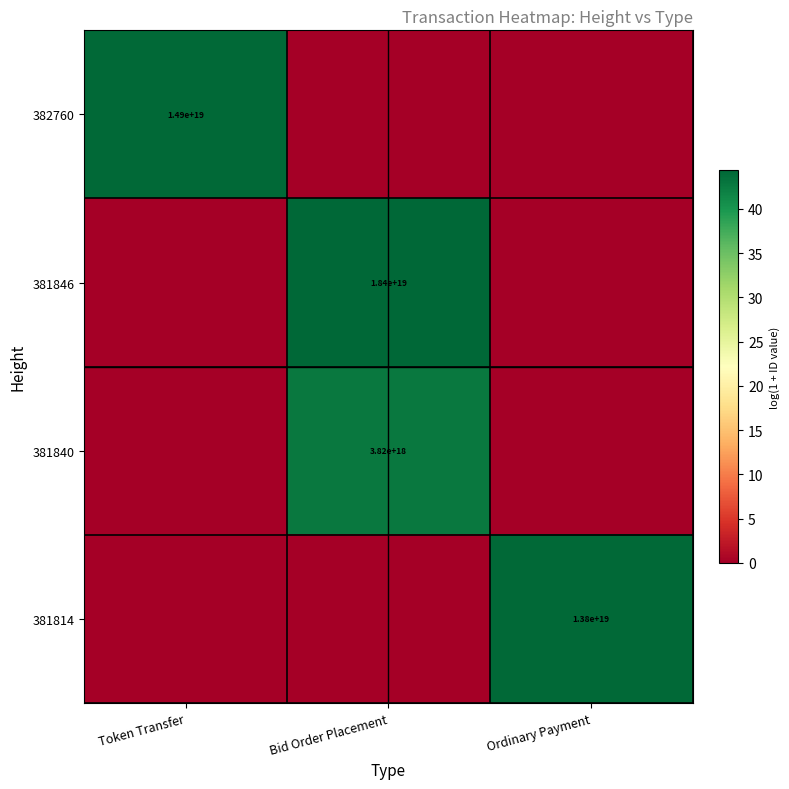

True or false: 381840 has a value of 2146127897794064896 at Bid Order Placement.

False